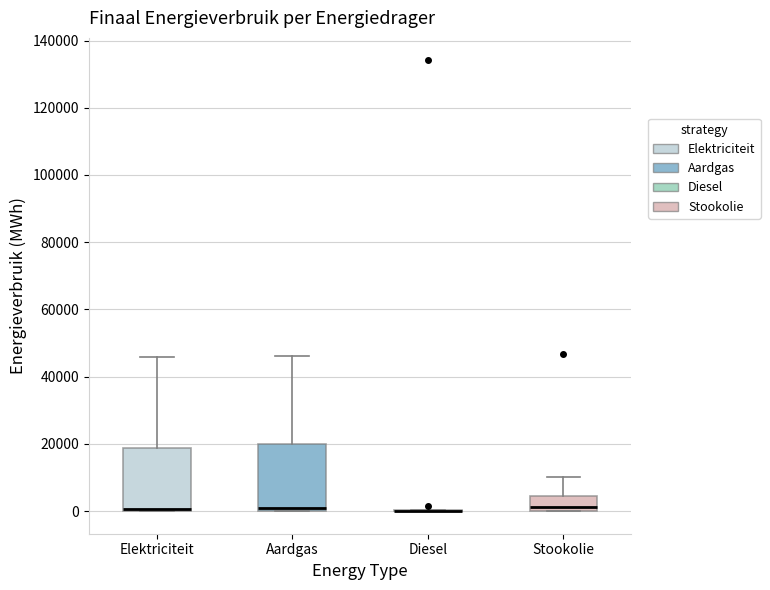

Reading left to right, transcribe this box plot: for each box, give where its median line is, the range the box spans, and where its two whiskers end, as read against the y-axis. The values are not printed on the chart, so give them approximately, as read against the axis.

Elektriciteit: median 0 (just above the box's lower edge), box 0 to 18000, whiskers 0 to 46000
Aardgas: median 0 (just above the box's lower edge), box 0 to 20000, whiskers 0 to 46000
Diesel: box collapsed to a line at 0, whiskers 0 to 0
Stookolie: median 2000, box 0 to 4000, whiskers 0 to 10000